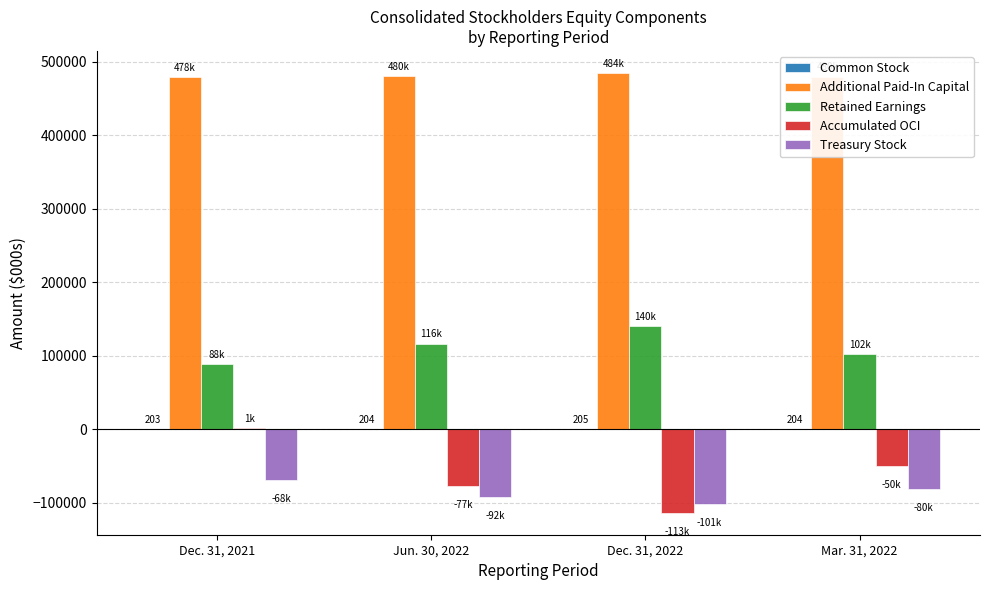

Which series has the largest total across all categories?

Additional Paid-In Capital